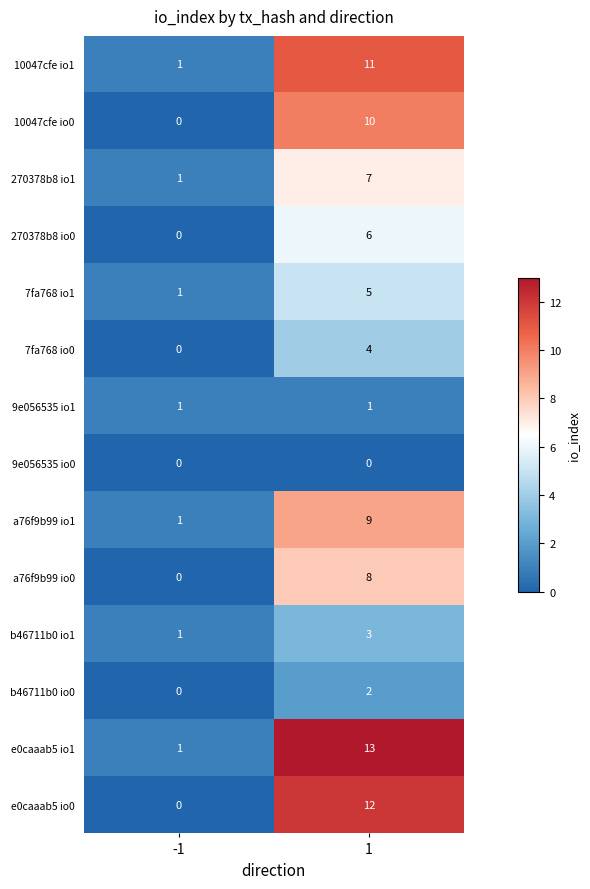

What is the average value of the 270378b8 io0 series?

3